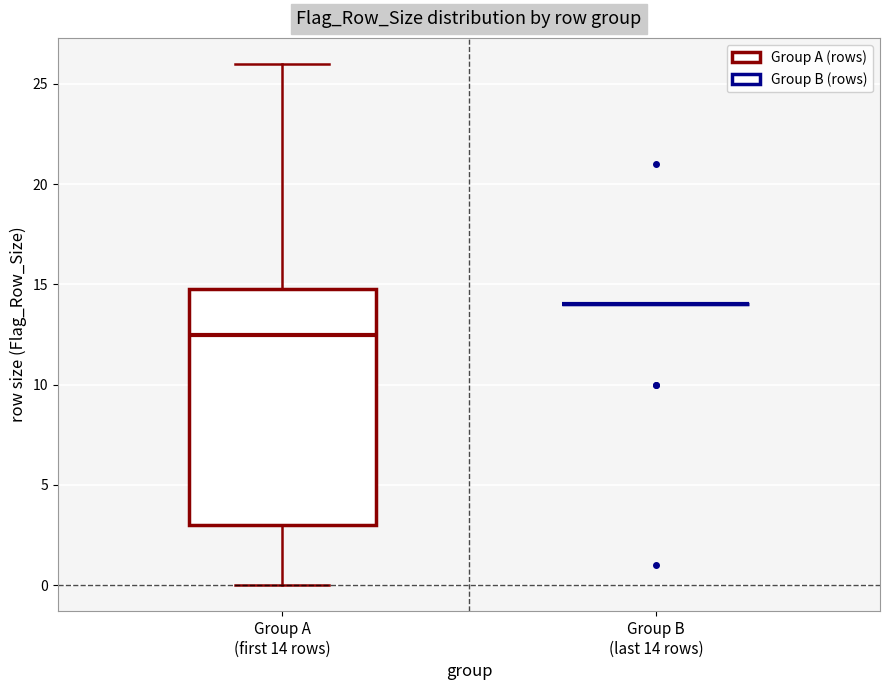

Which box is the tallest, from its lower edge to its upper edge?

Group A (first 14 rows)